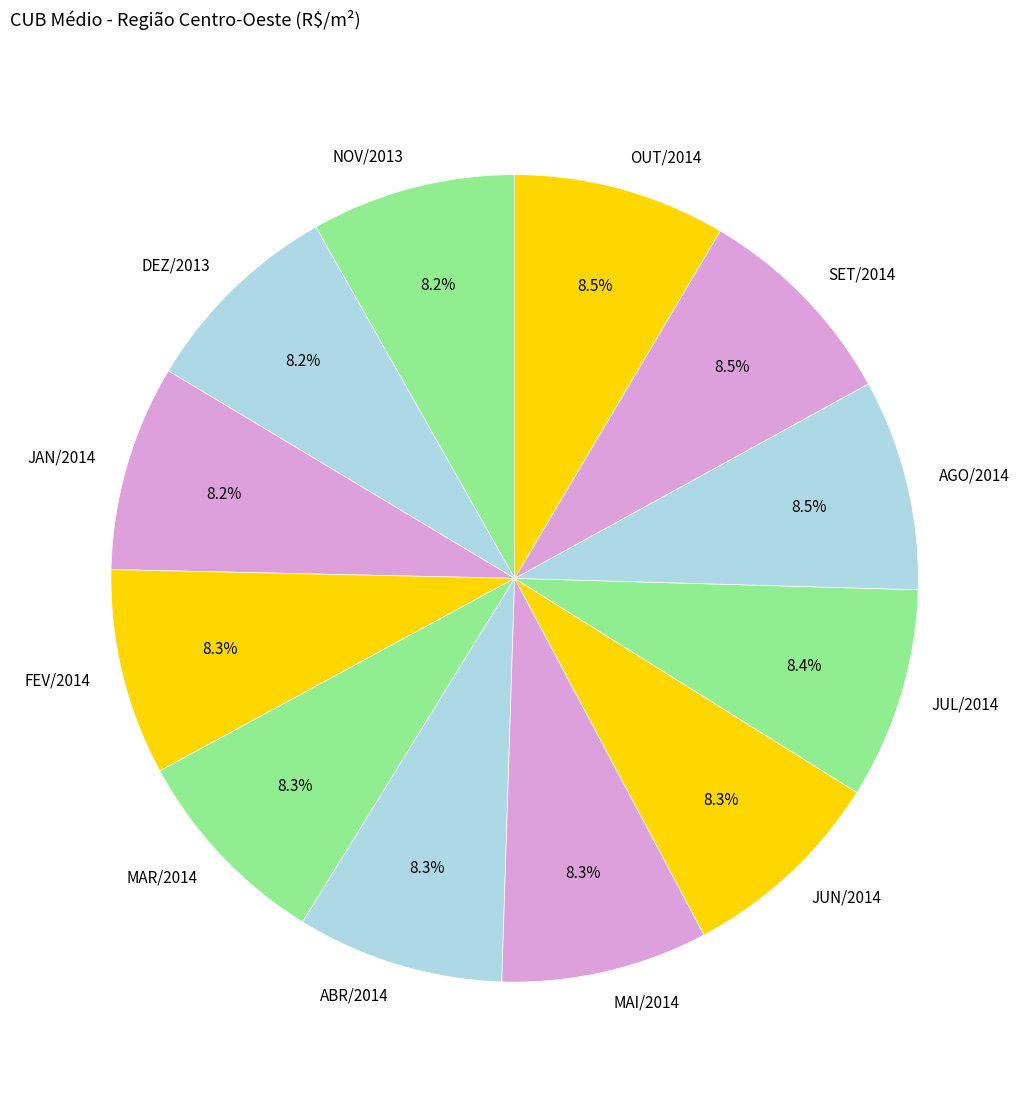

How many slices are in this pie chart?

12